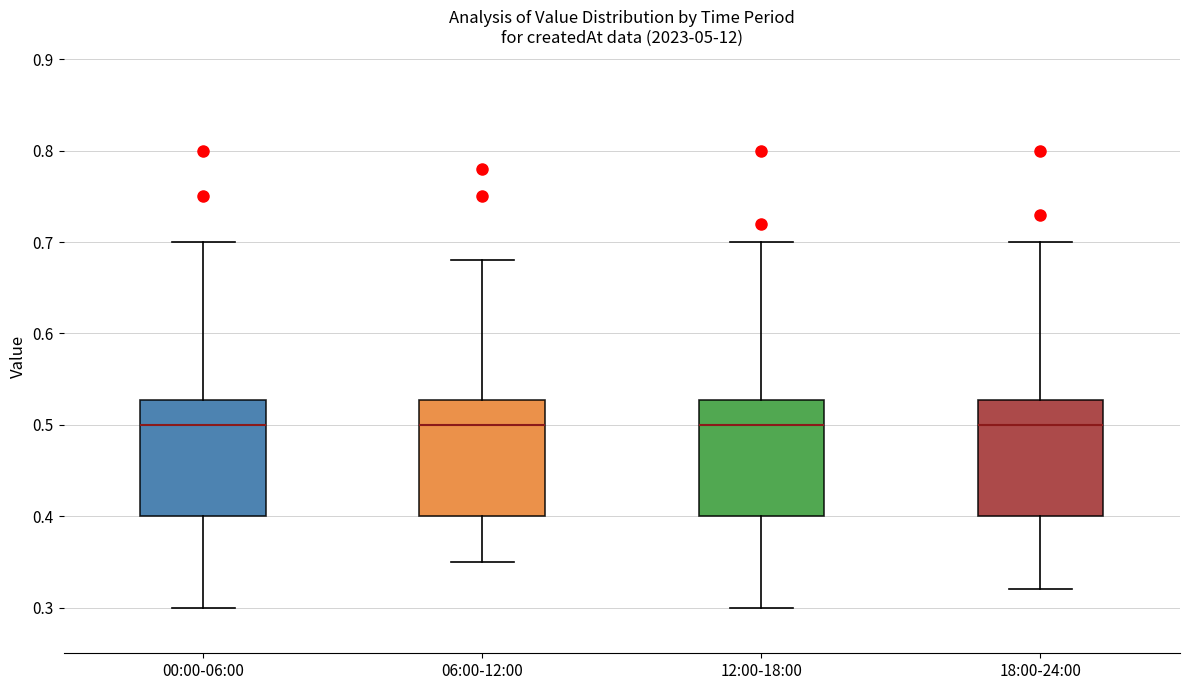

Reading left to right, transcribe this box plot: for each box, give where its median line is, the range the box spans, and where its two whiskers end, as read against the y-axis. The values are not printed on the chart, so give them approximately, as read against the axis.

00:00-06:00: median 0.50, box 0.40 to 0.53, whiskers 0.30 to 0.70
06:00-12:00: median 0.50, box 0.40 to 0.53, whiskers 0.35 to 0.68
12:00-18:00: median 0.50, box 0.40 to 0.53, whiskers 0.30 to 0.70
18:00-24:00: median 0.50, box 0.40 to 0.53, whiskers 0.32 to 0.70